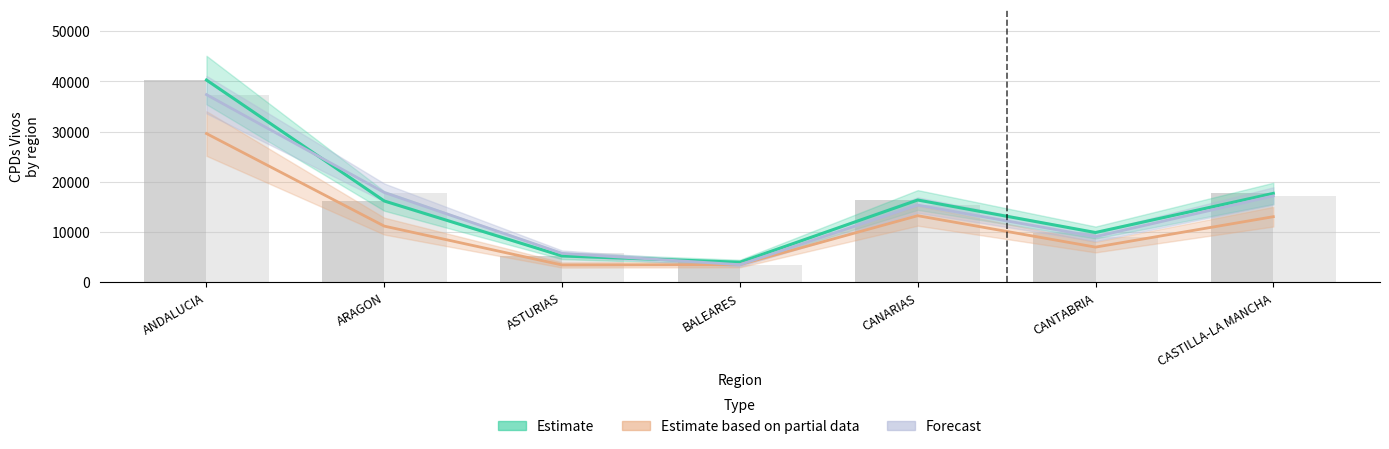

What is the approximate value of CPDs_Vivos_2018 at CANTABRIA, to the nearest 50?

9100